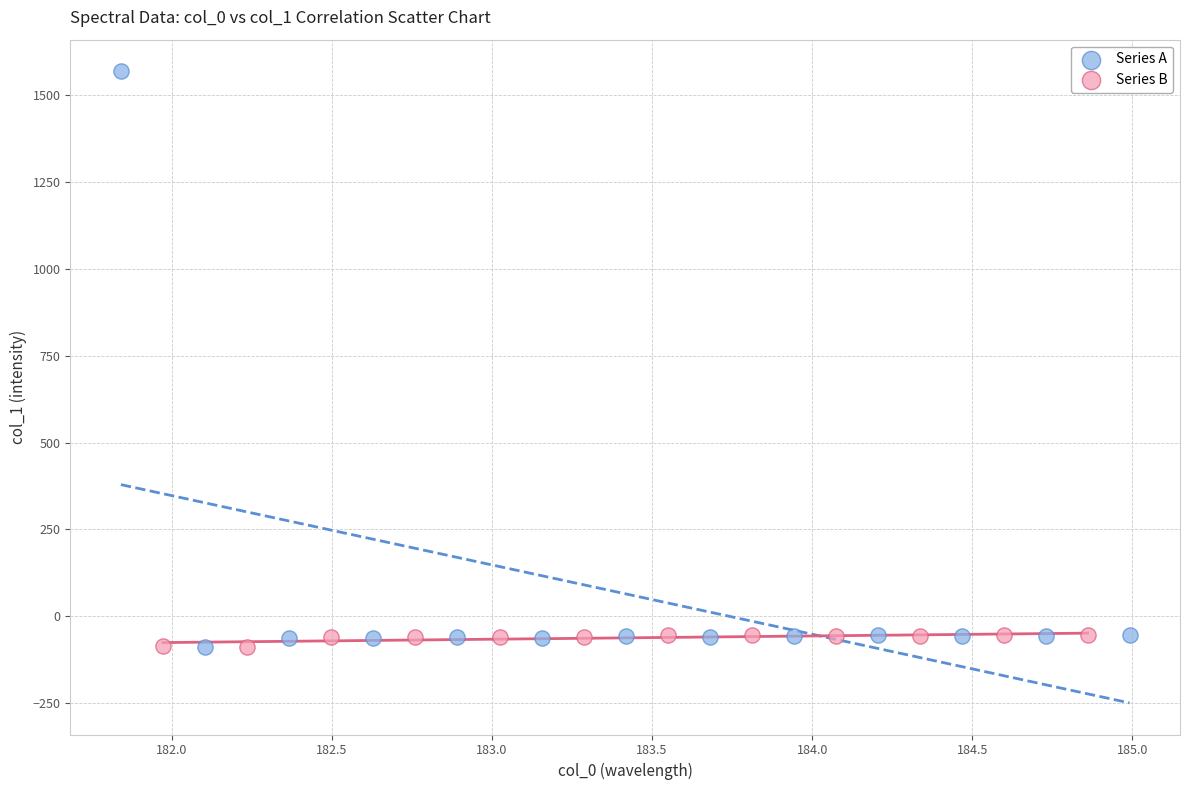

What are all the series names shown in the legend?

Series A, Series B